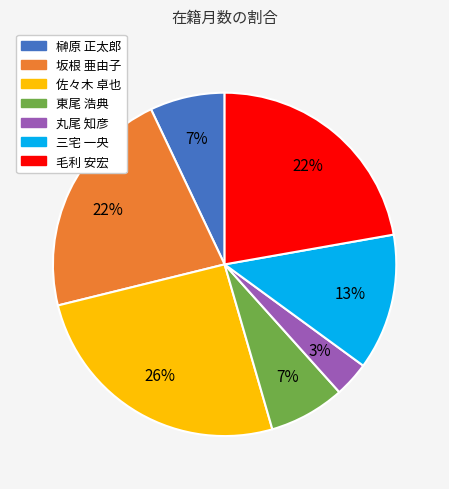

To the nearest percent, what percentage of the pie is 坂根 亜由子?

22%